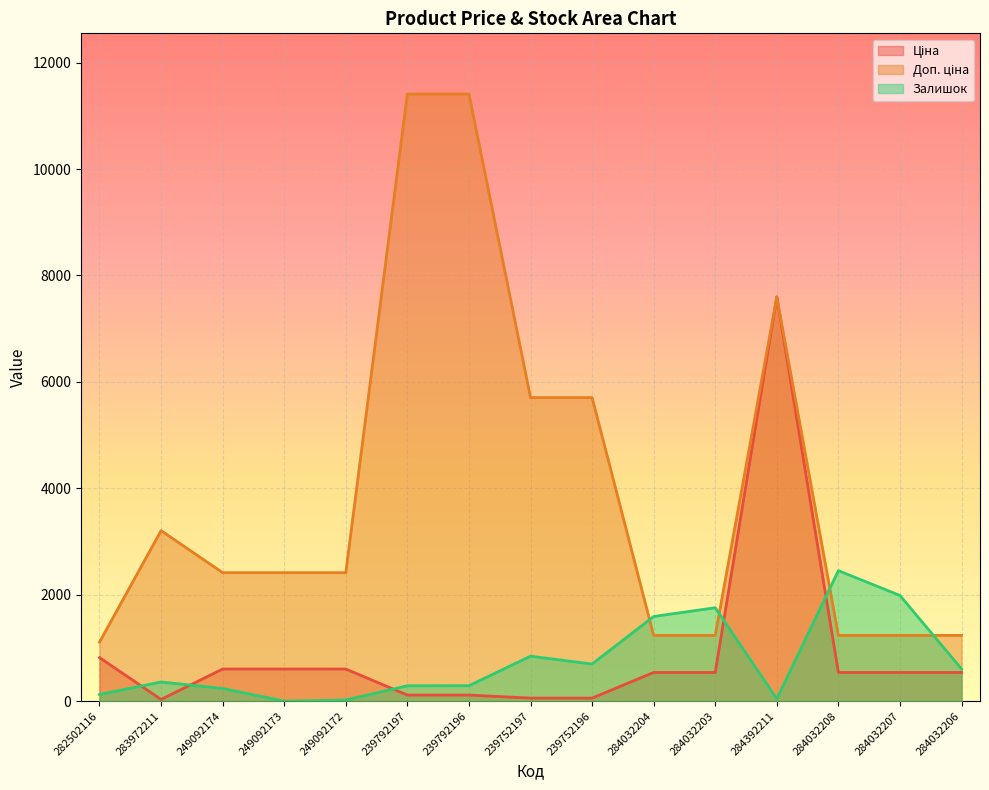

Between 284032207 and 249092173, which is larger?

249092173